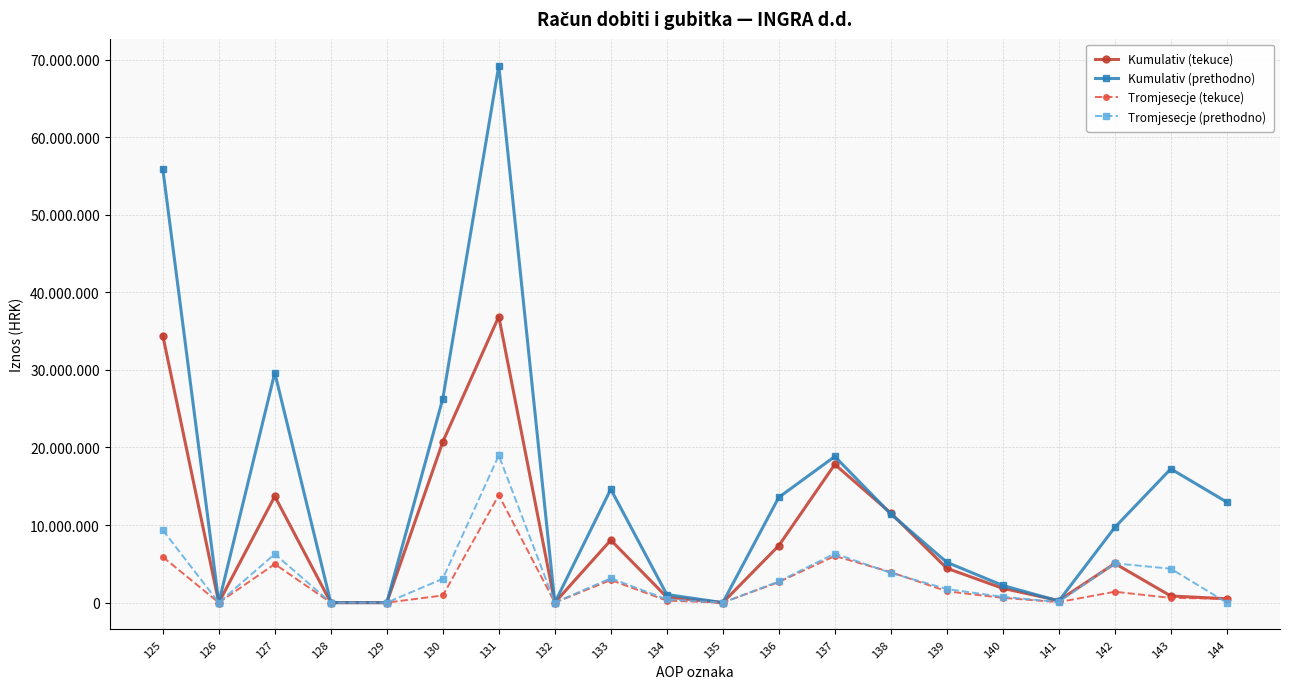

At which label does Tromjesecje (prethodno) reach its minimum?

126